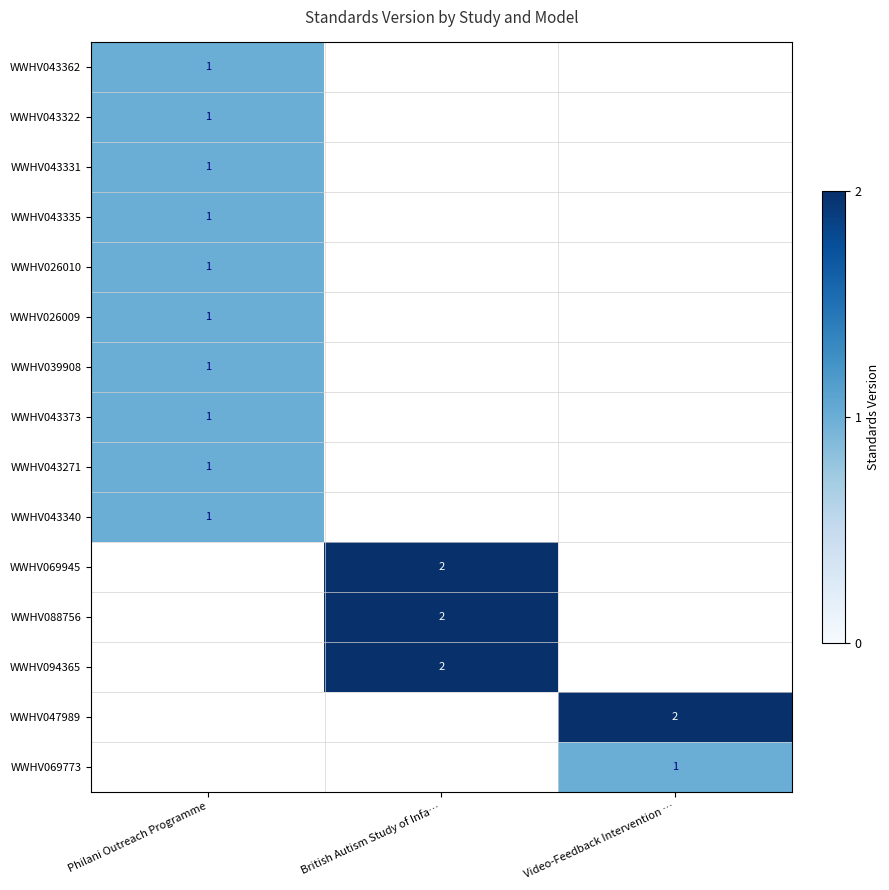

The WWHV026009 series shows 1 at Philani Outreach Programme. True or false?

True